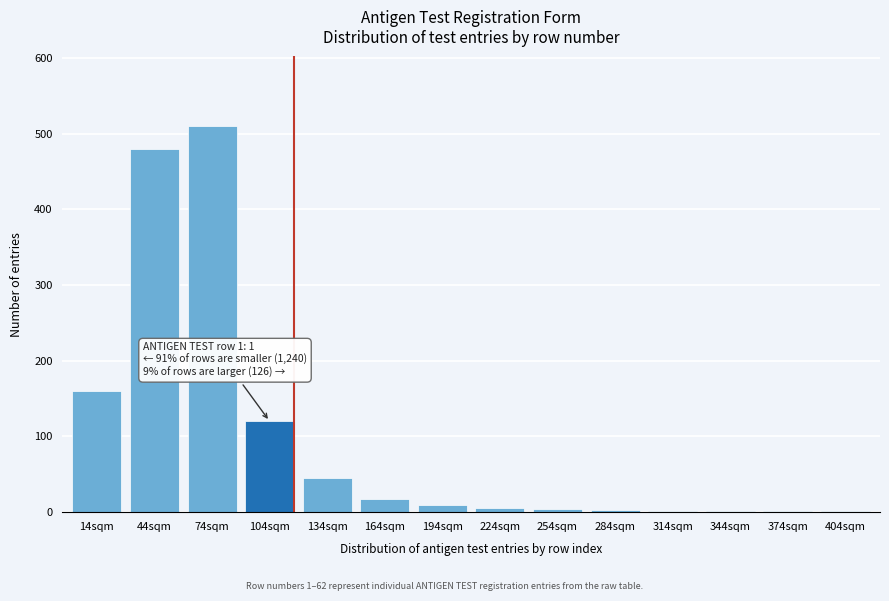

What is the change in value from 104sqm to 164sqm?

-102